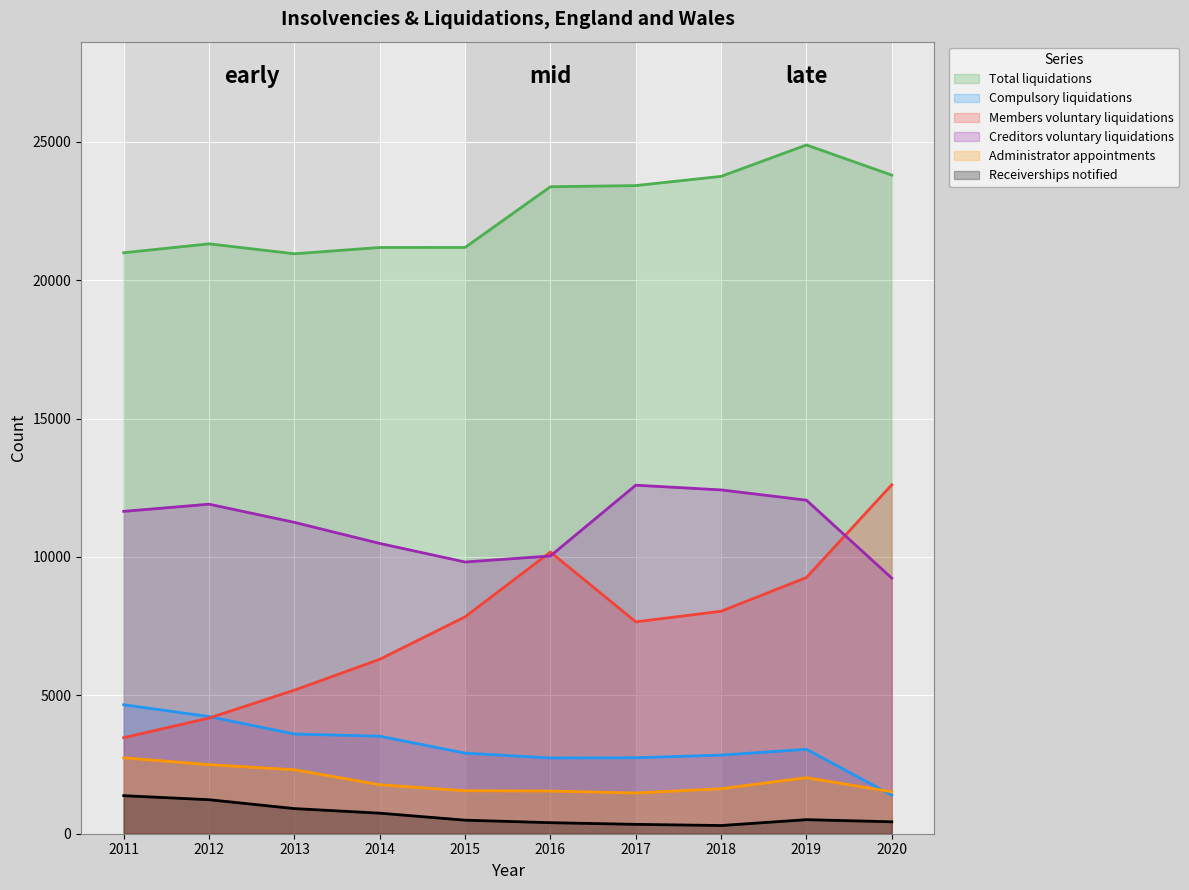

List the series in order of their peak value, lowest first.

Receiverships notified, Administrator appointments, Compulsory liquidations, Creditors voluntary liquidations, Members voluntary liquidations, Total liquidations